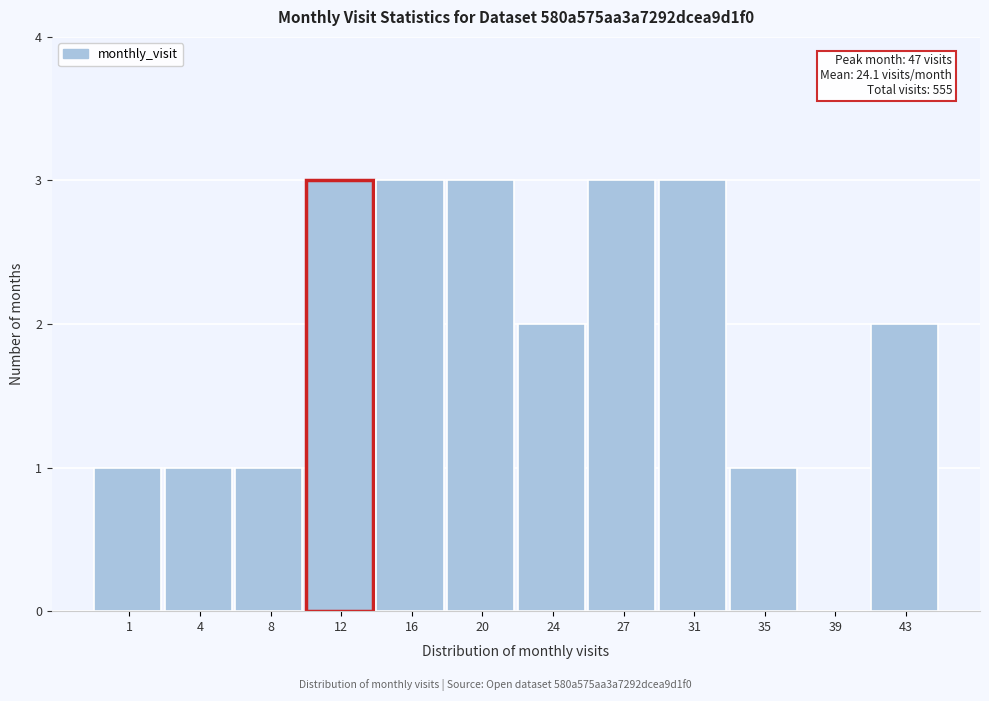

Reading left to right, list all the values displayed in this chart.

1=1	4=1	8=1	12=3	16=3	20=3	24=2	27=3	31=3	35=1	39=0	43=2